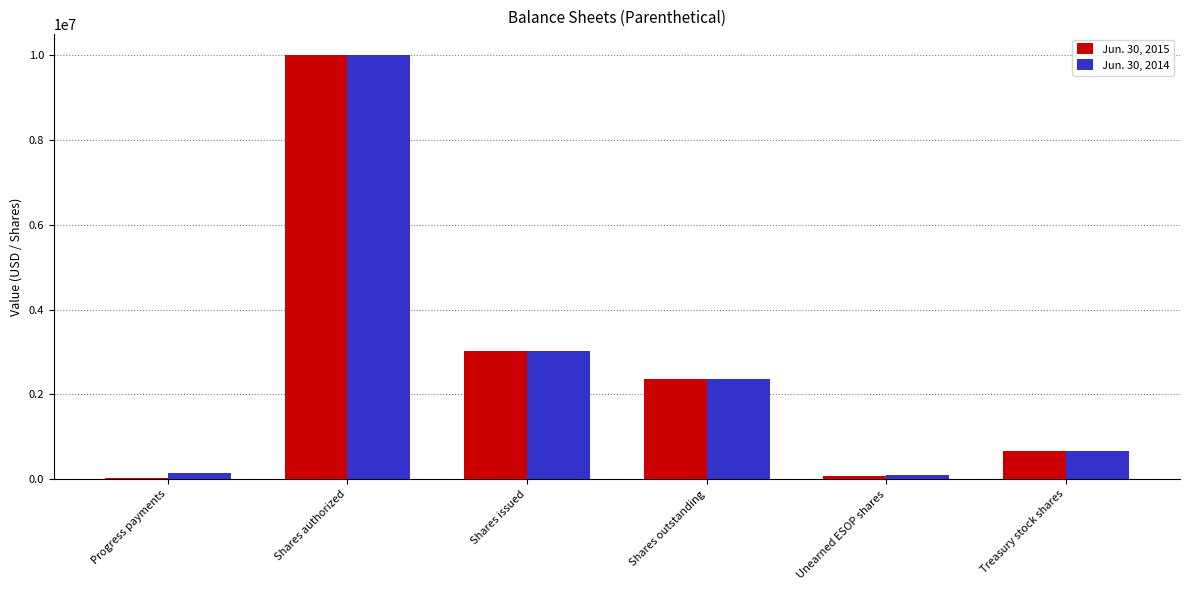

What is the maximum value shown in the chart?

10000000